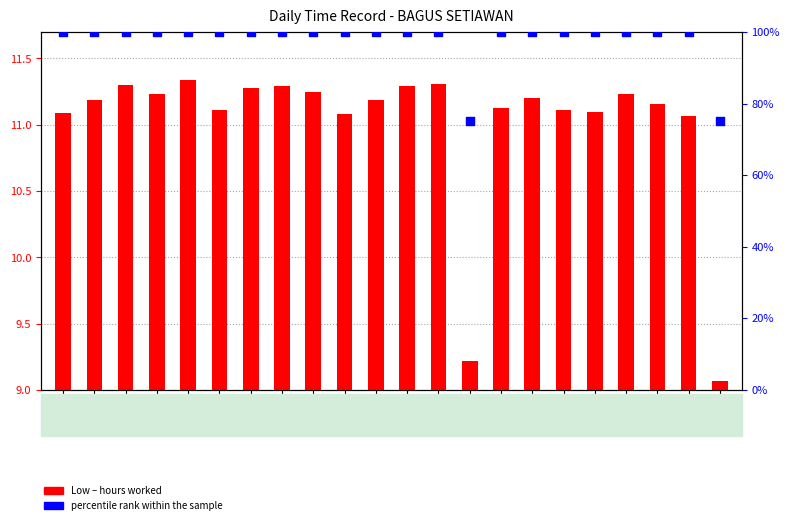

Is the value of Low (hours worked) at Day 22 greater than the value of percentile rank within the sample at Day 8?

No